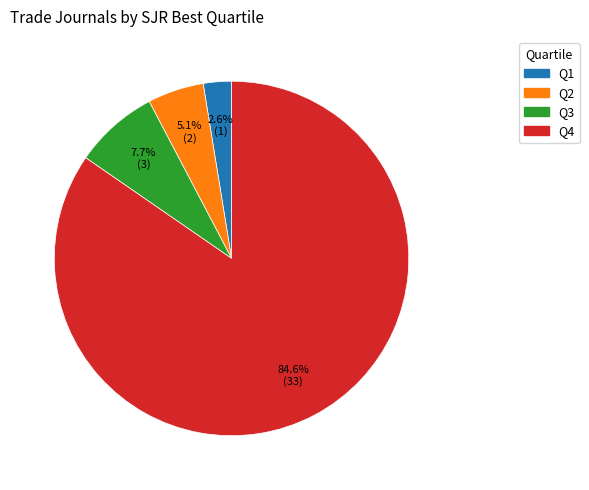

True or false: Q2 accounts for 11% of the total.

False